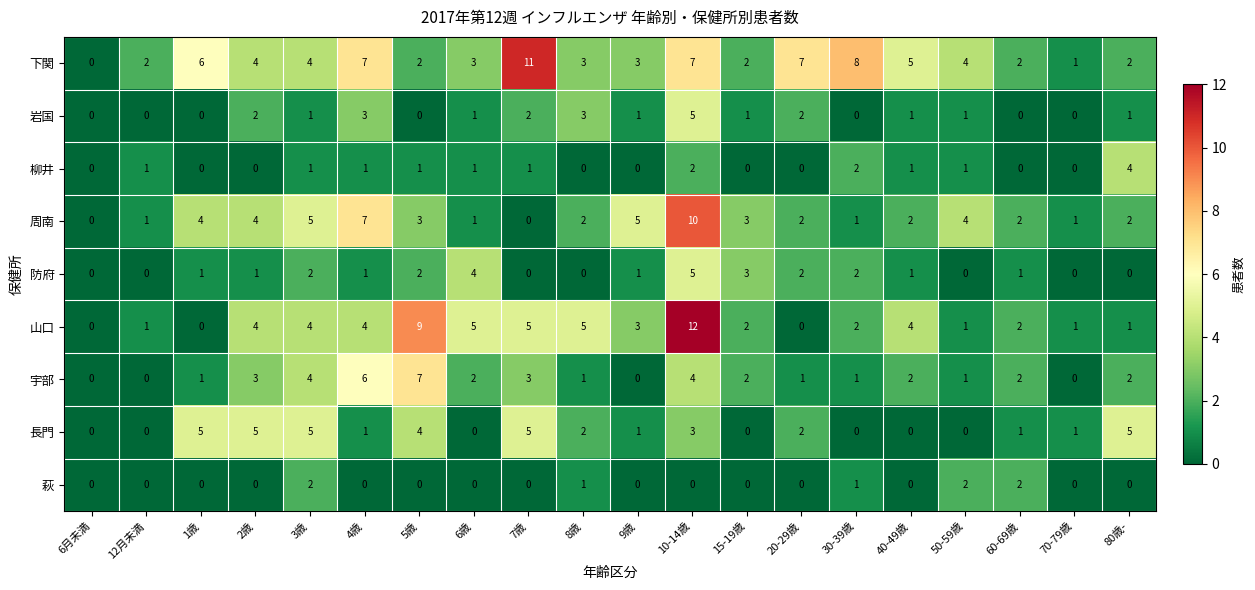

At which label does 長門 first exceed 1?

1歳